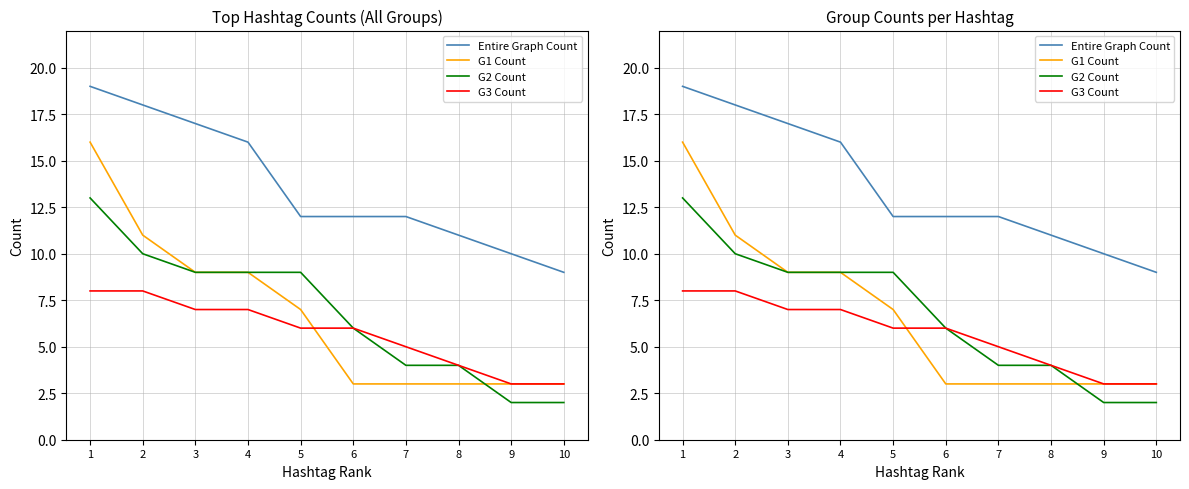

Count the number of data series in this chart.

4